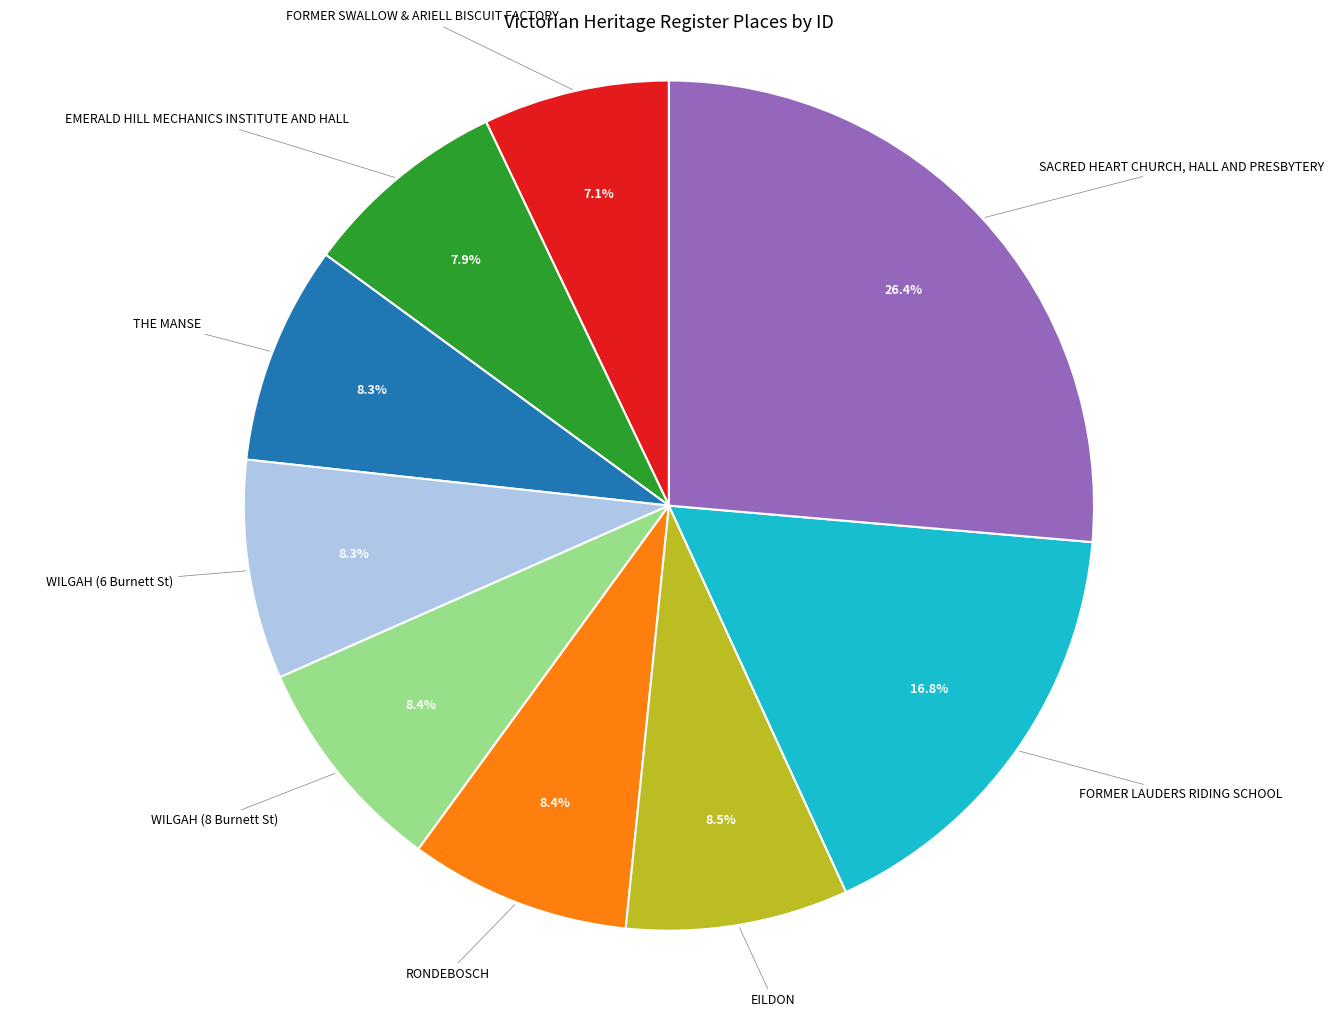

True or false: WILGAH (6 Burnett St) accounts for 8% of the total.

True